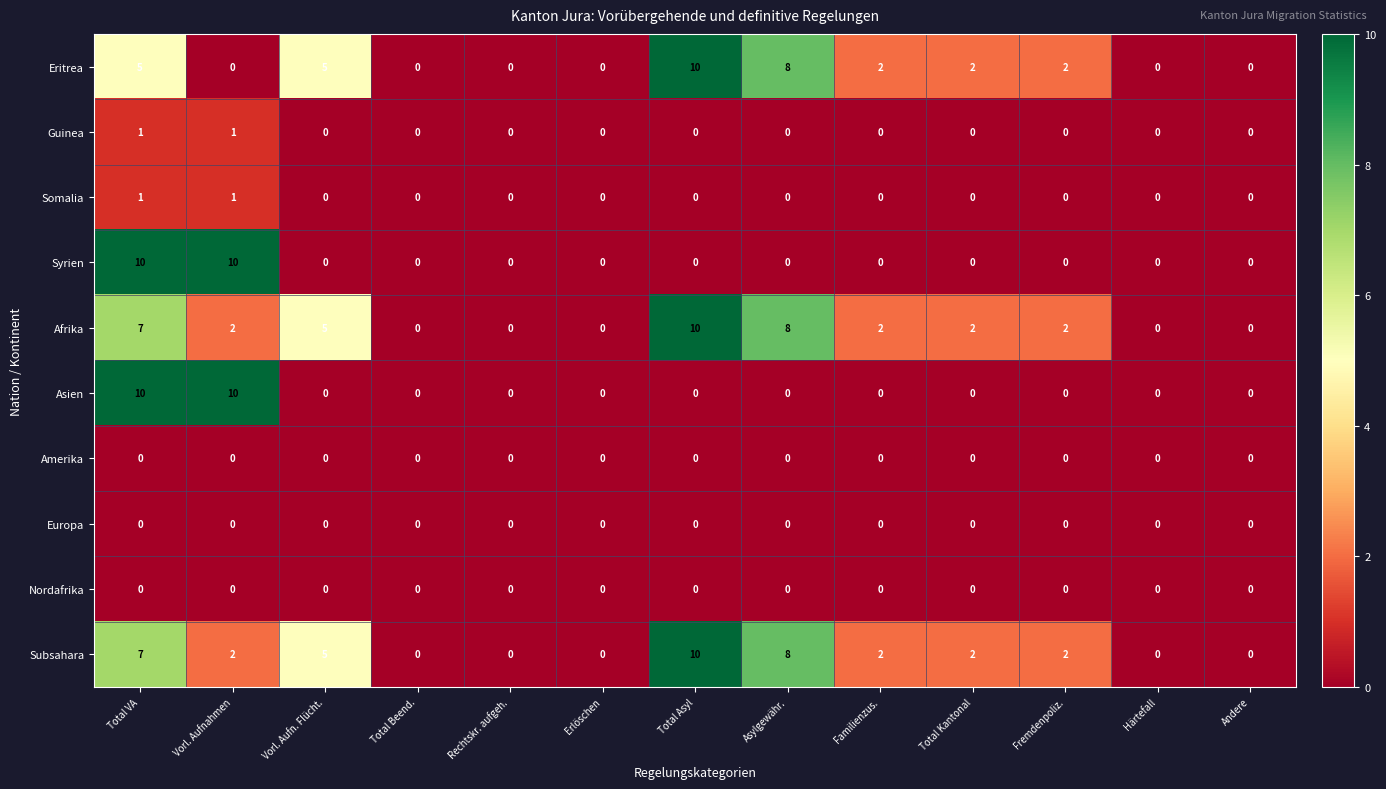

What is the sum of all Afrika values?

38